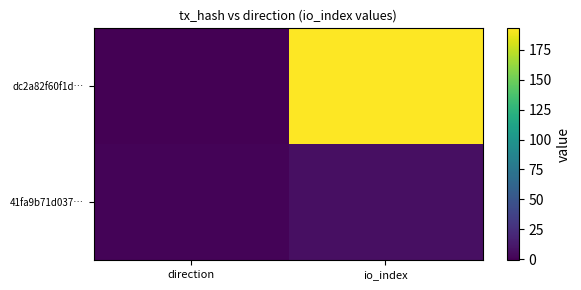

Which series has the largest total across all categories?

dc2a82f60f1d…